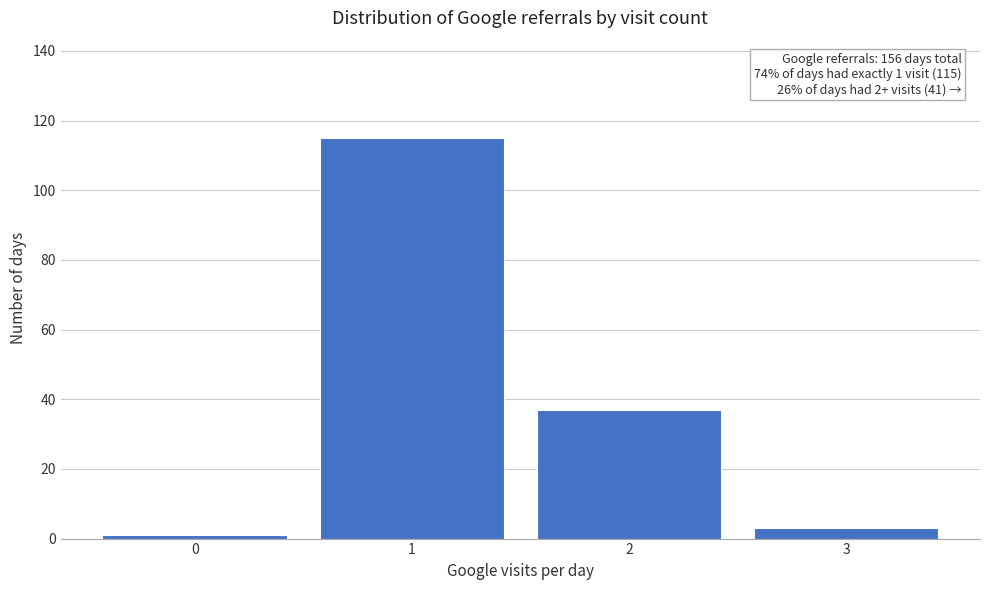

Reading left to right, list all the values displayed in this chart.

1	115	37	3